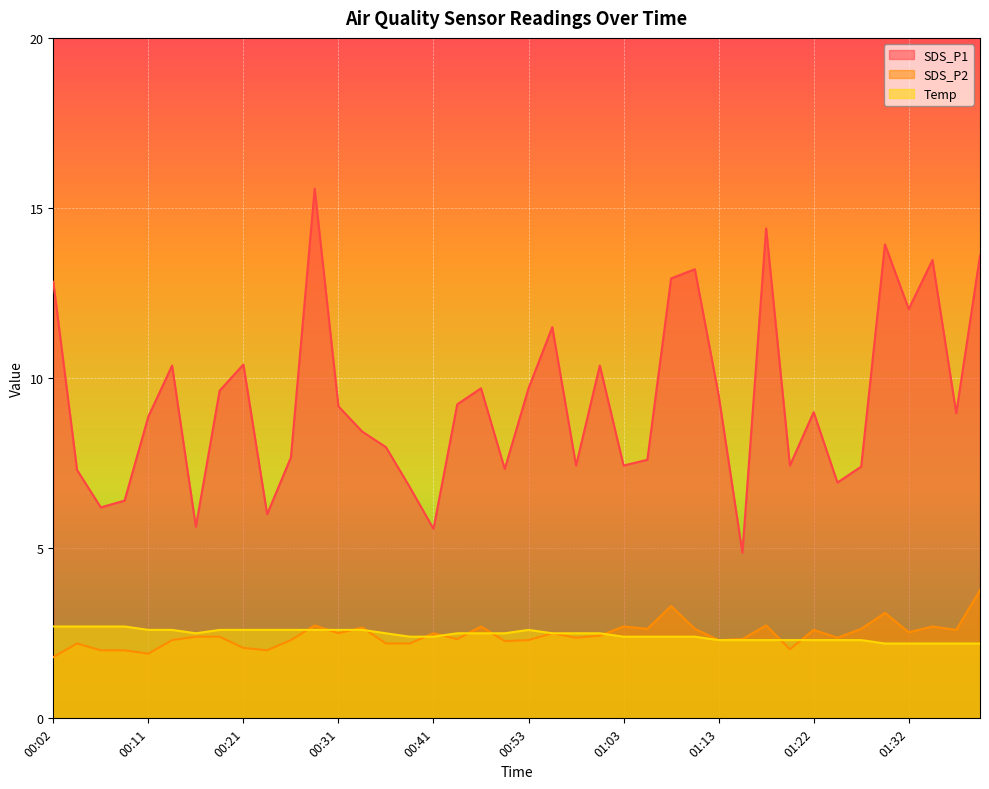

How many lines are shown in the chart?

3